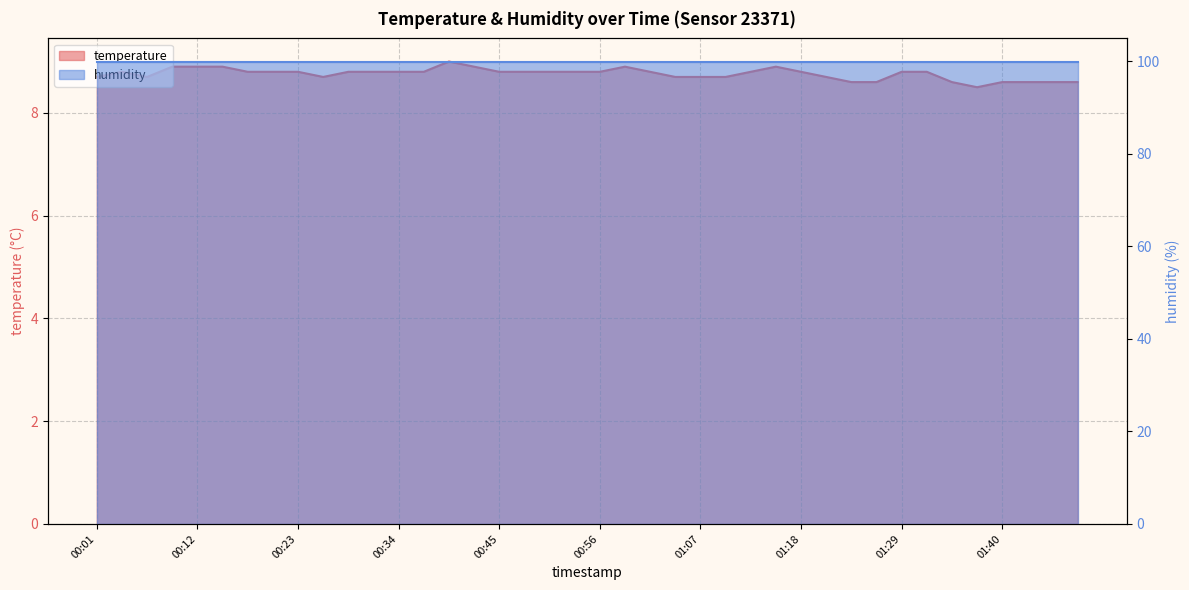

The chart shows a value of 8.8 at 00:18. True or false?

True